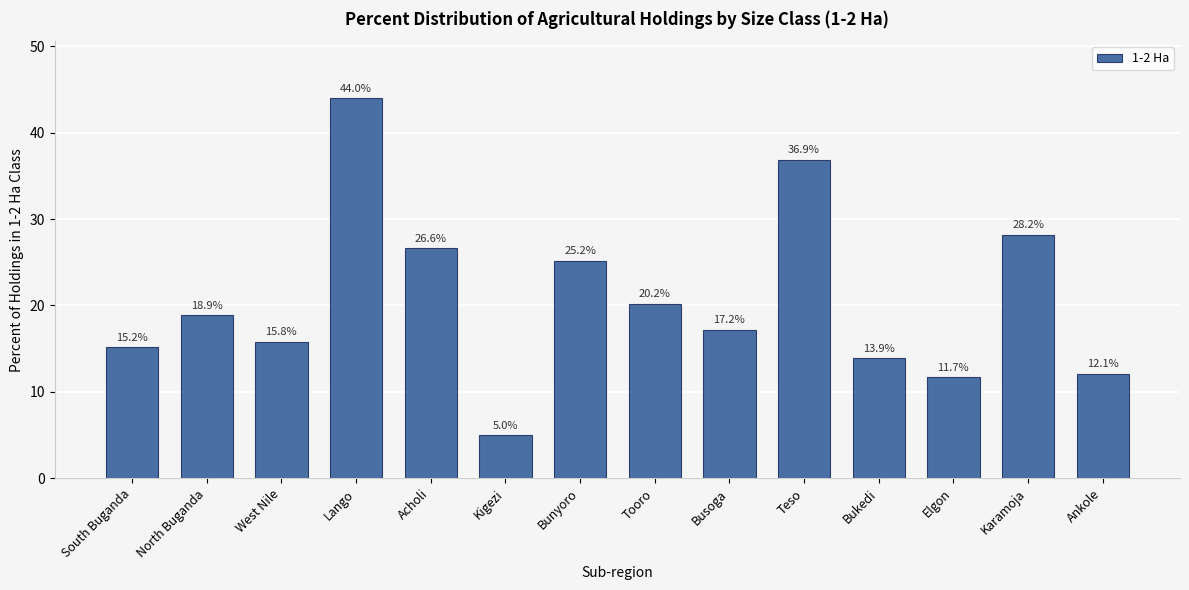

Reading left to right, extract all data points from this chart.

15.2	18.9	15.8	44.0	26.6	5.0	25.2	20.2	17.2	36.9	13.9	11.7	28.2	12.1